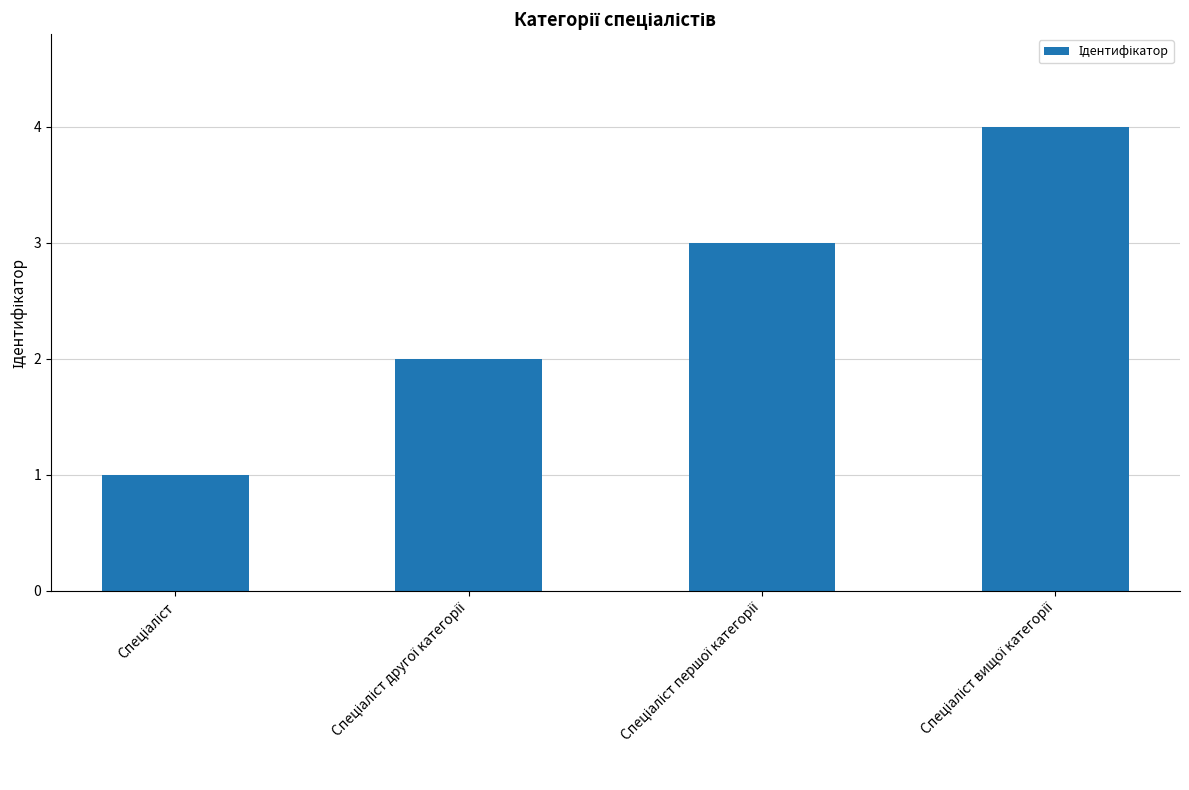

What is the maximum value shown in the chart?

4